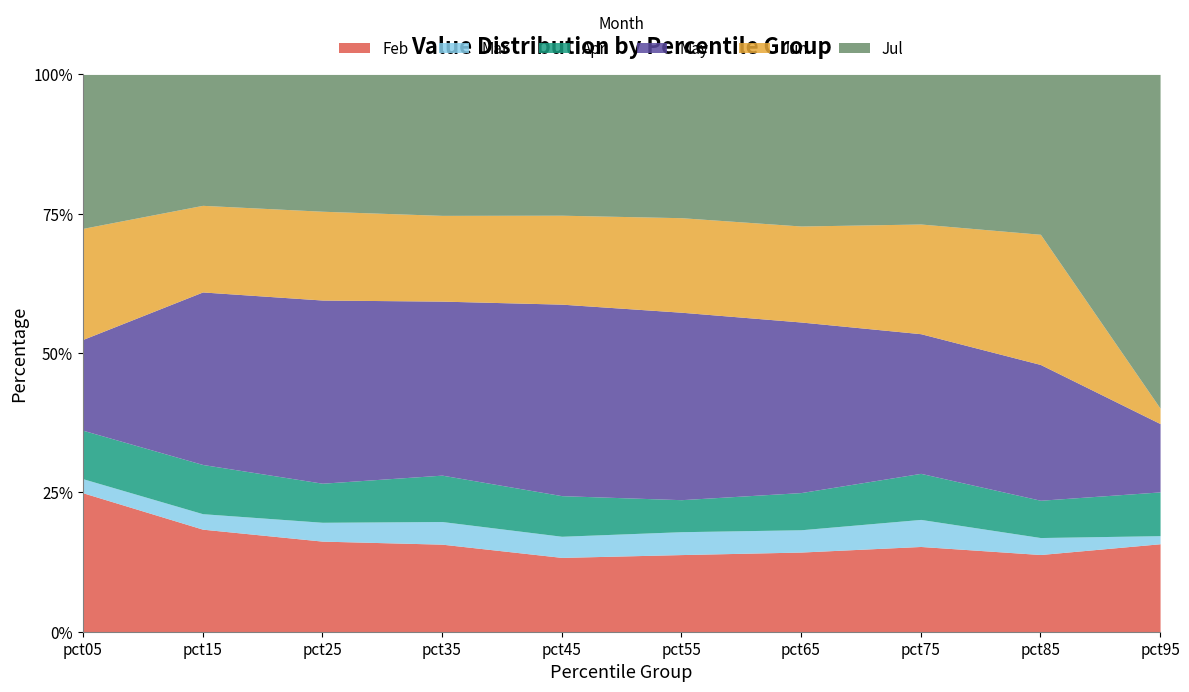

What is the difference between the second highest and second lowest values in the Apr series?

0.4